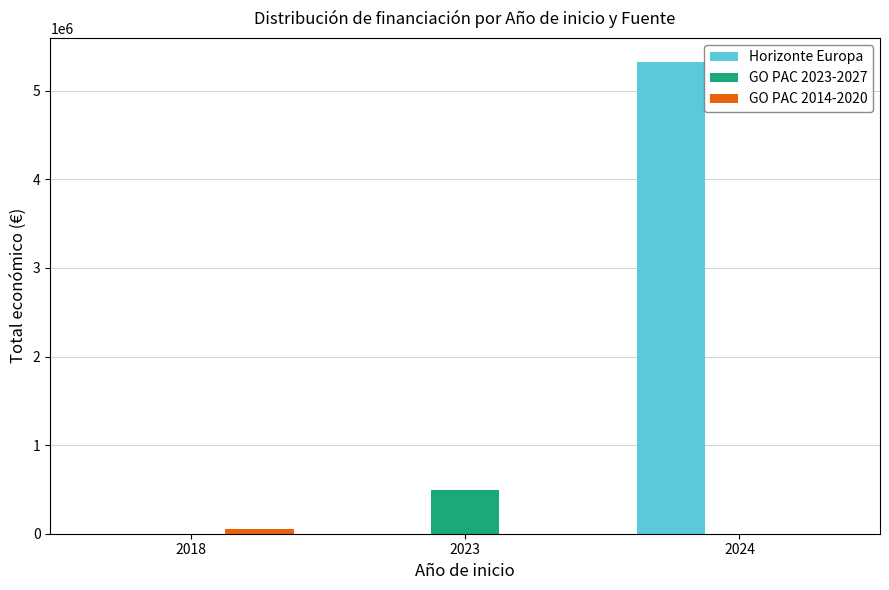

Which series changed the most between 2018 and 2024?

Horizonte Europa